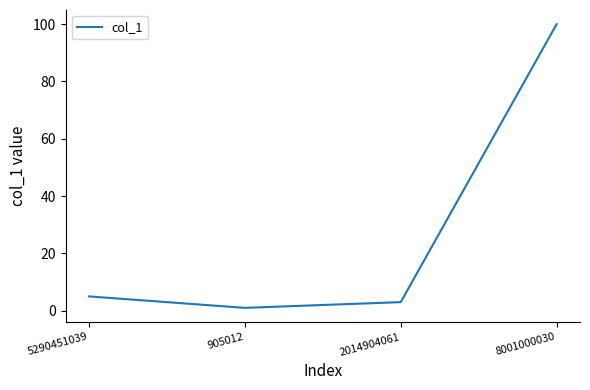

What is the maximum value shown in the chart?

100